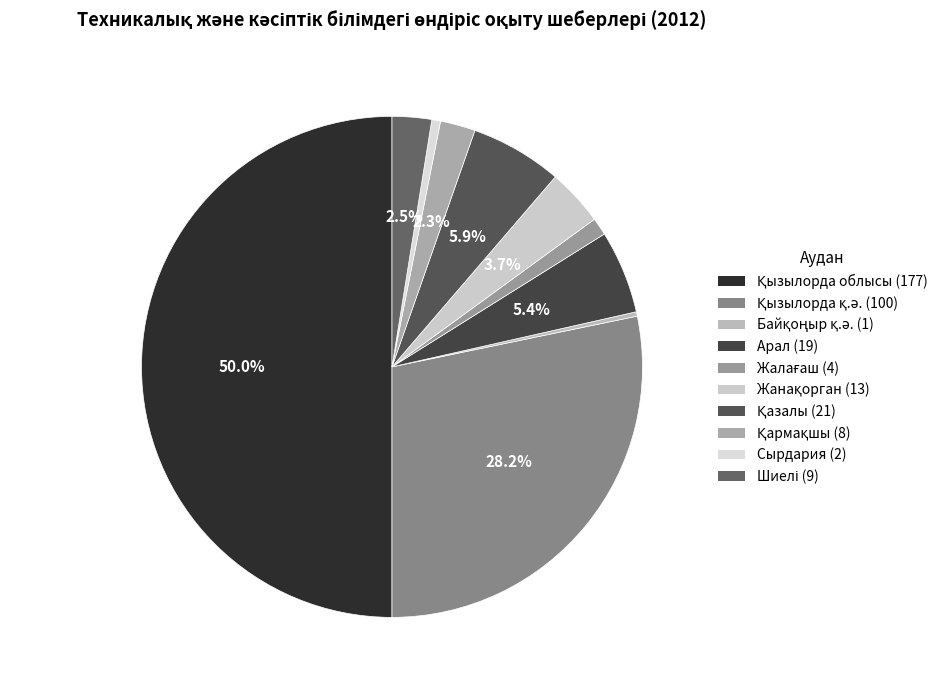

How many slices are in this pie chart?

10